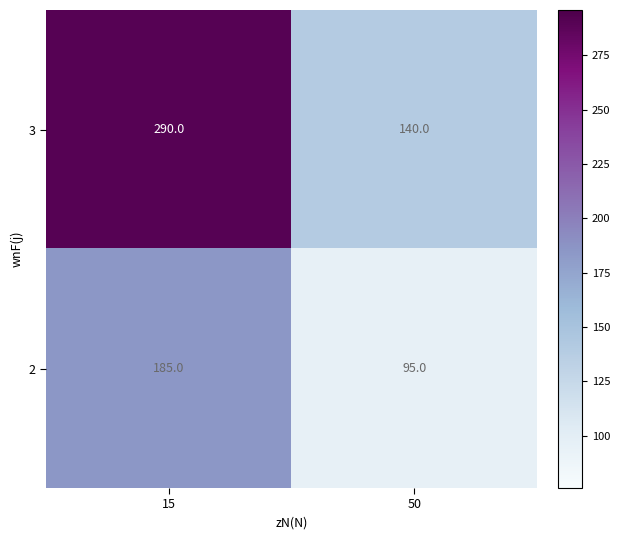

Rank the series by their average value, from lowest to highest.

2, 3